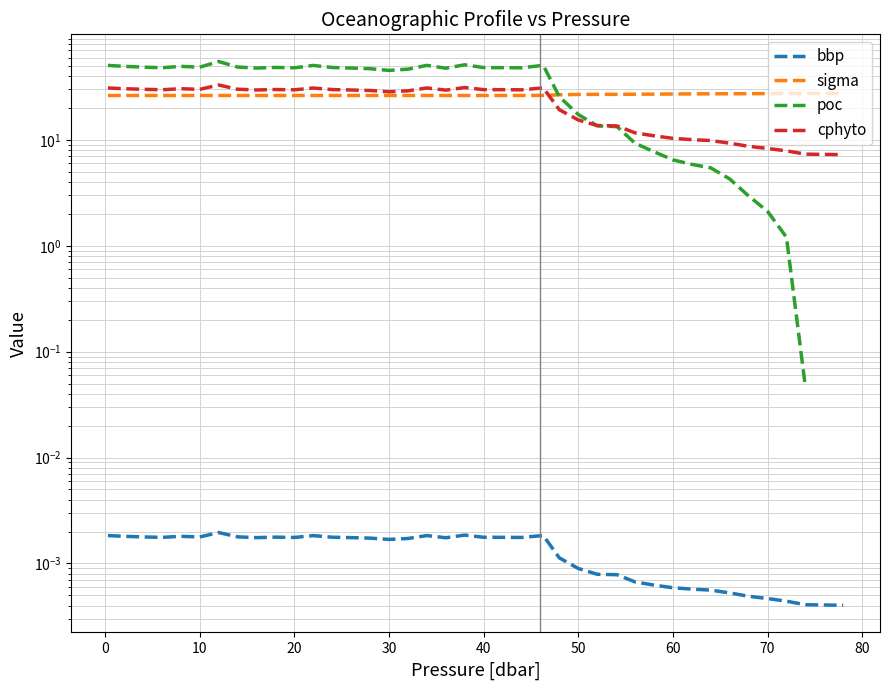

How many interior local peaks does the poc series have?

7